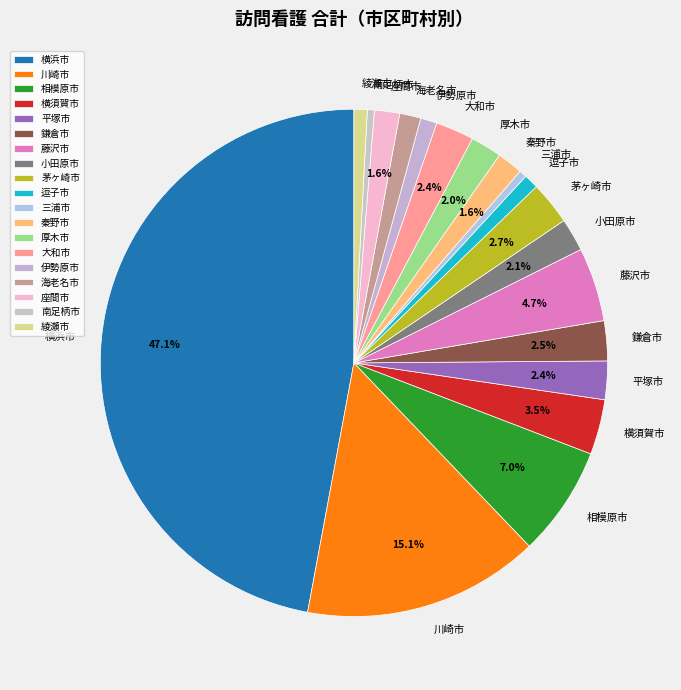

Which has a higher value, 藤沢市 or 平塚市?

藤沢市